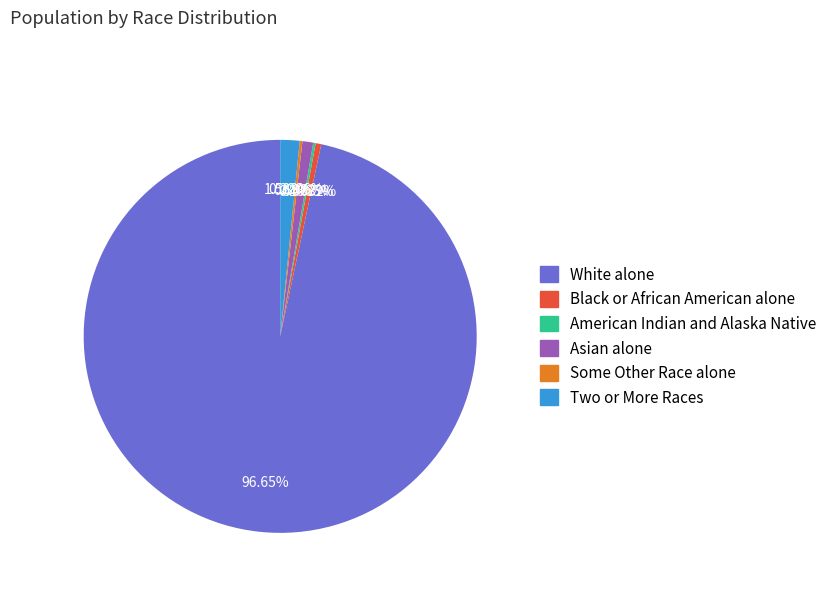

What portion of the pie excludes Two or More Races?

98.4%